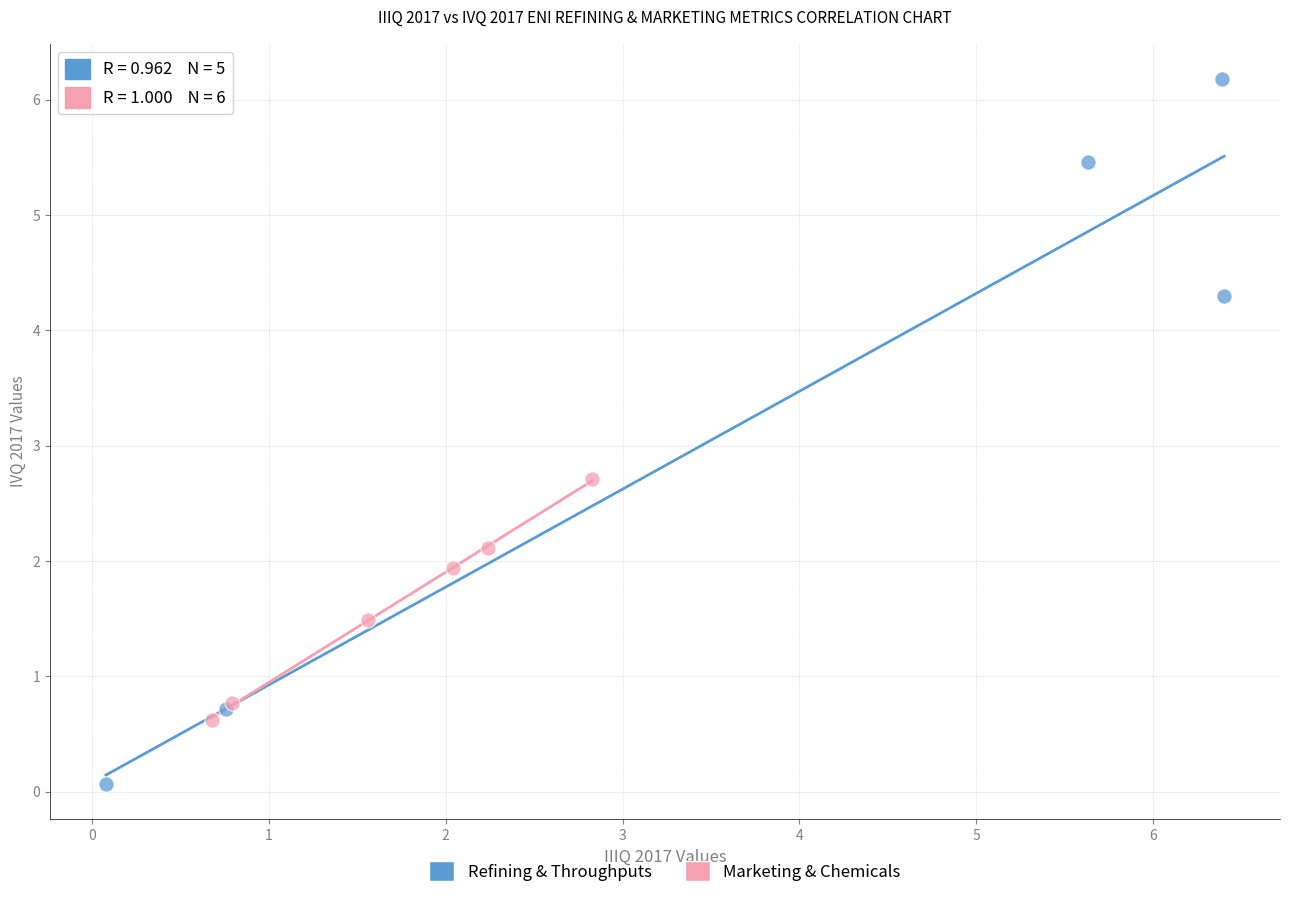

Which series reaches the minimum Y coordinate?

Refining & Throughputs